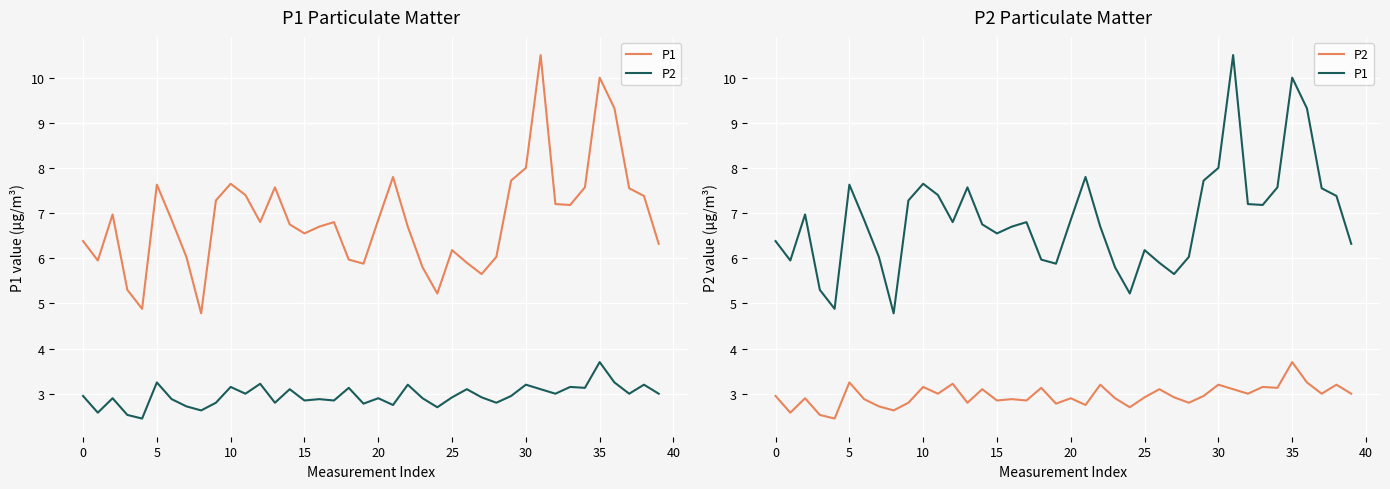

Is the value of P1 at 28 greater than the value of P2 at 37?

Yes